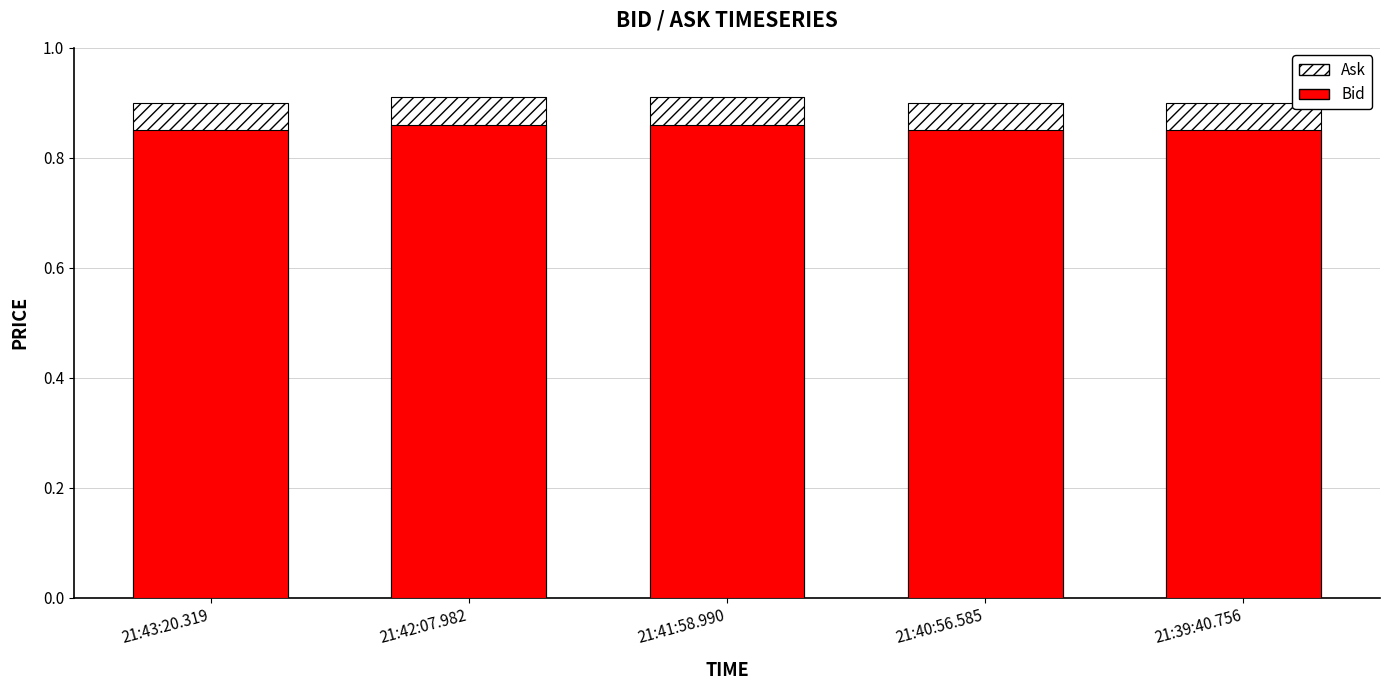

What is the label of the 3rd bar from the left?

21:41:58.990